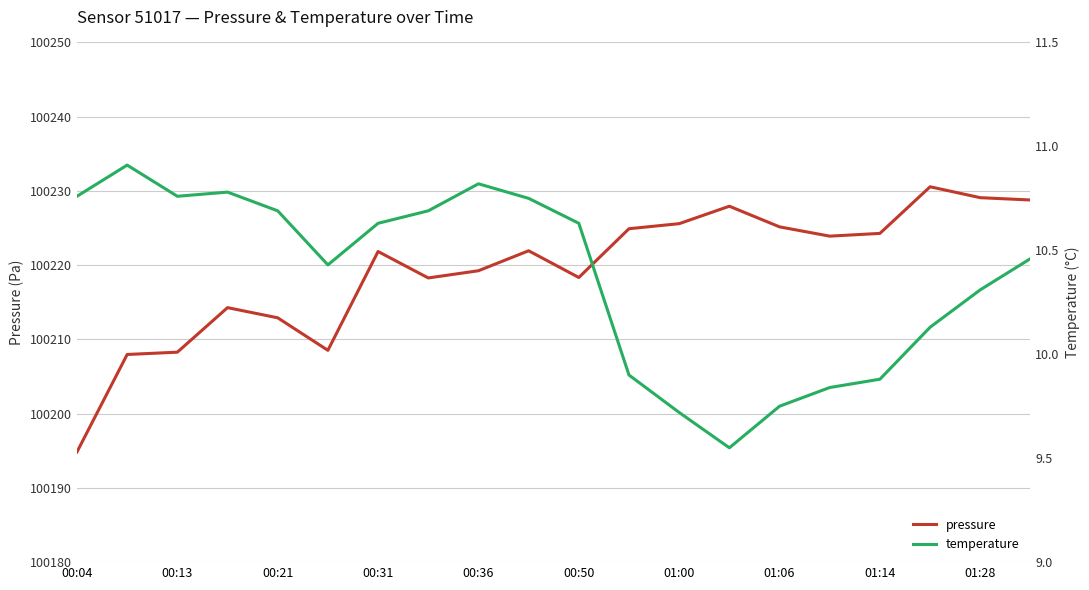

How many data points in pressure are above 100221?

11